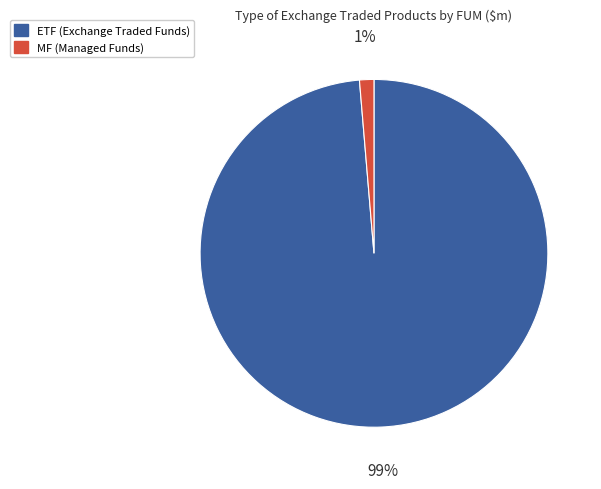

Does any single category account for the majority?

Yes